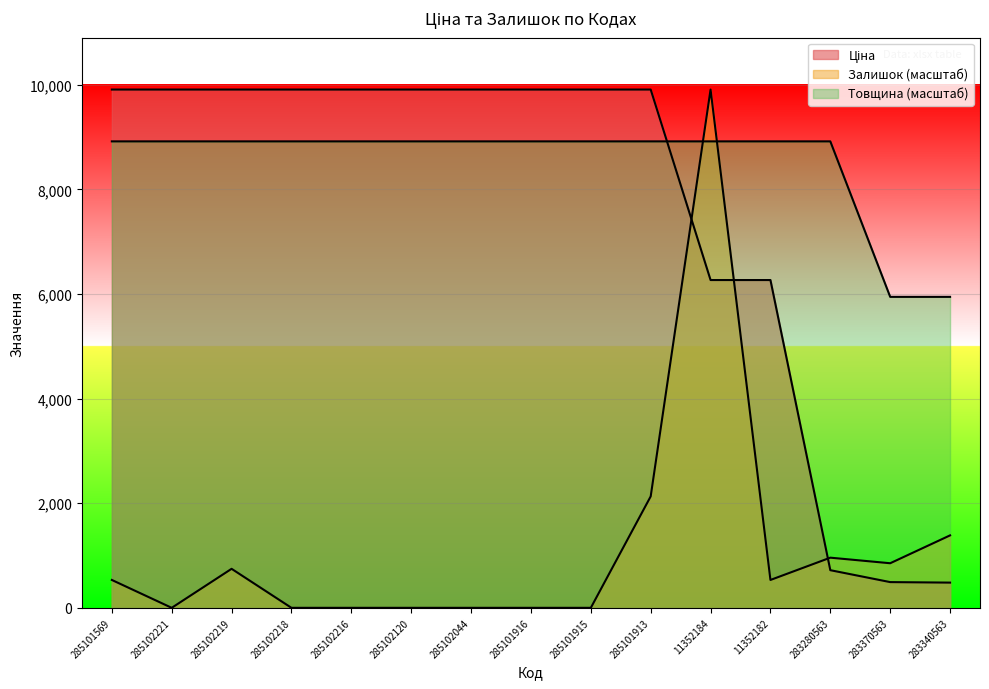

Is the value of Ціна at 285101915 greater than the value of Товщина at 285101913?

Yes